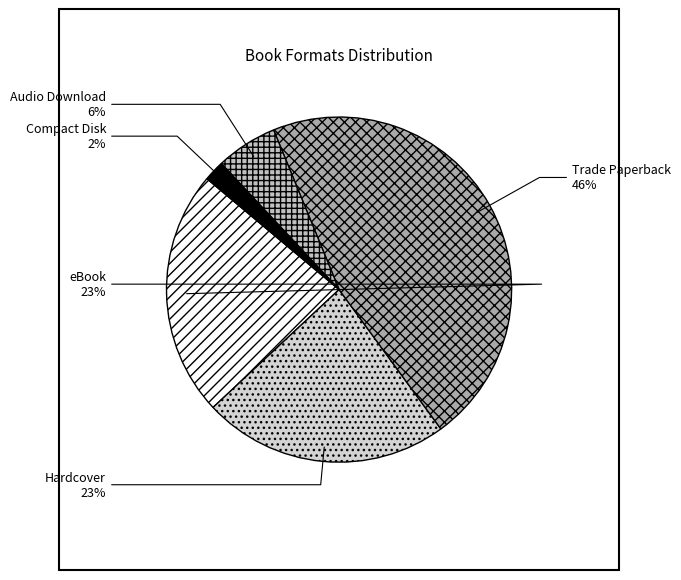

Which slice is the smallest?

Compact Disk